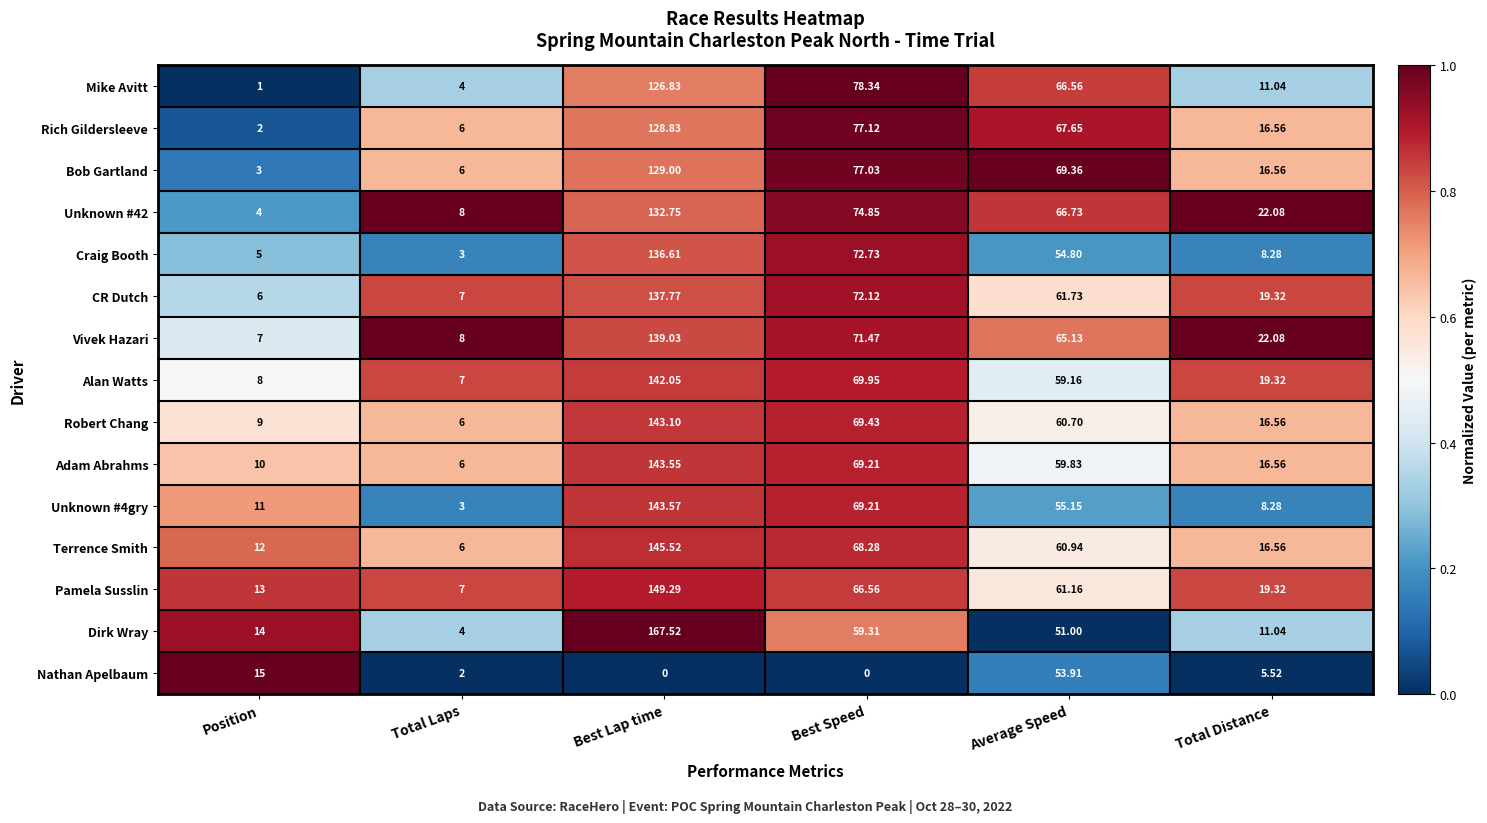

At how many categories does at least one series exceed 0?

6